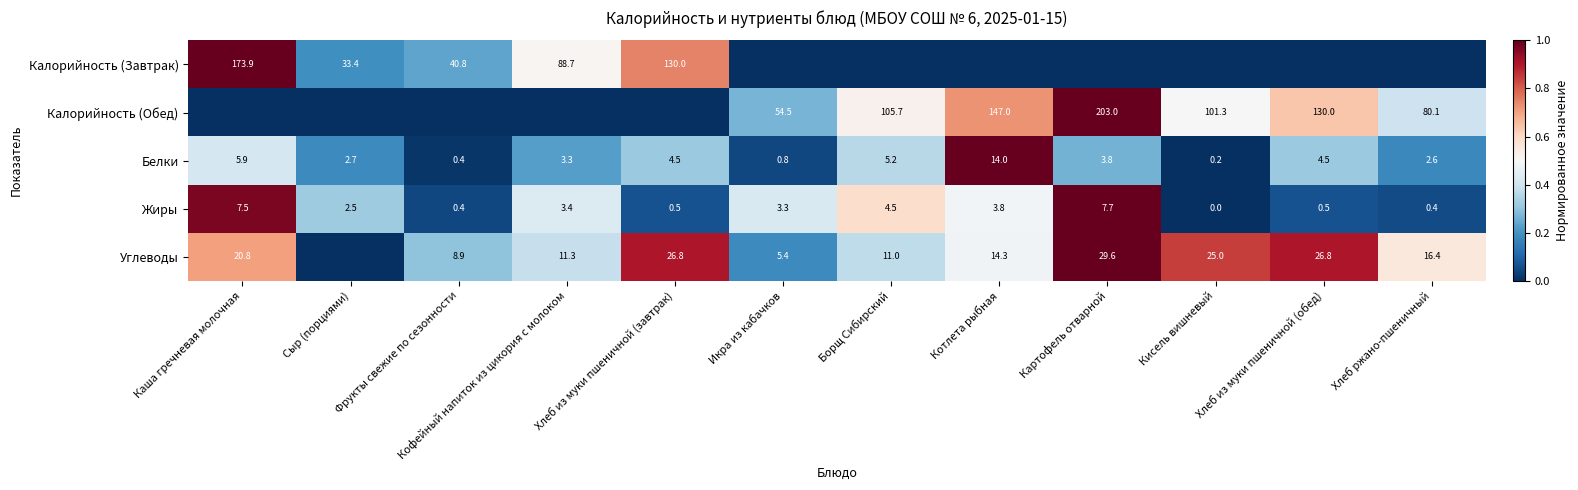

What is the sum of the Углеводы values at Кофейный напиток из цикория с молоком and Котлета рыбная?

25.6